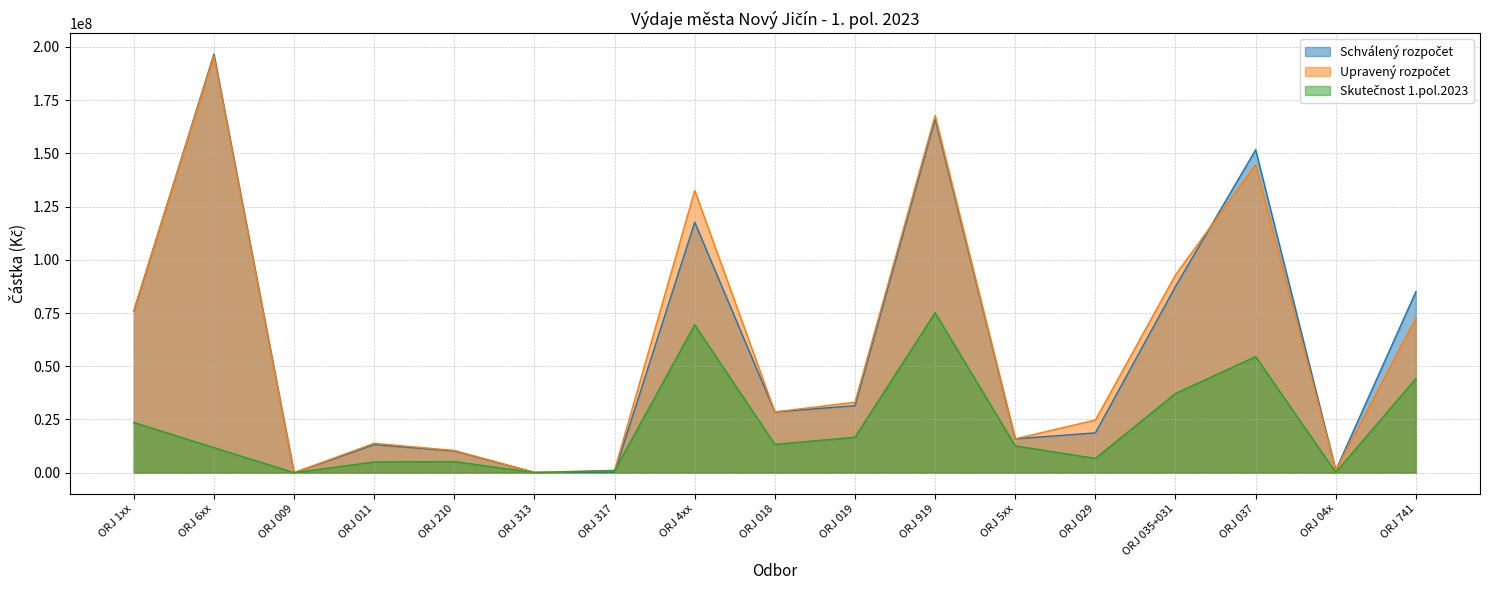

How many lines are shown in the chart?

3